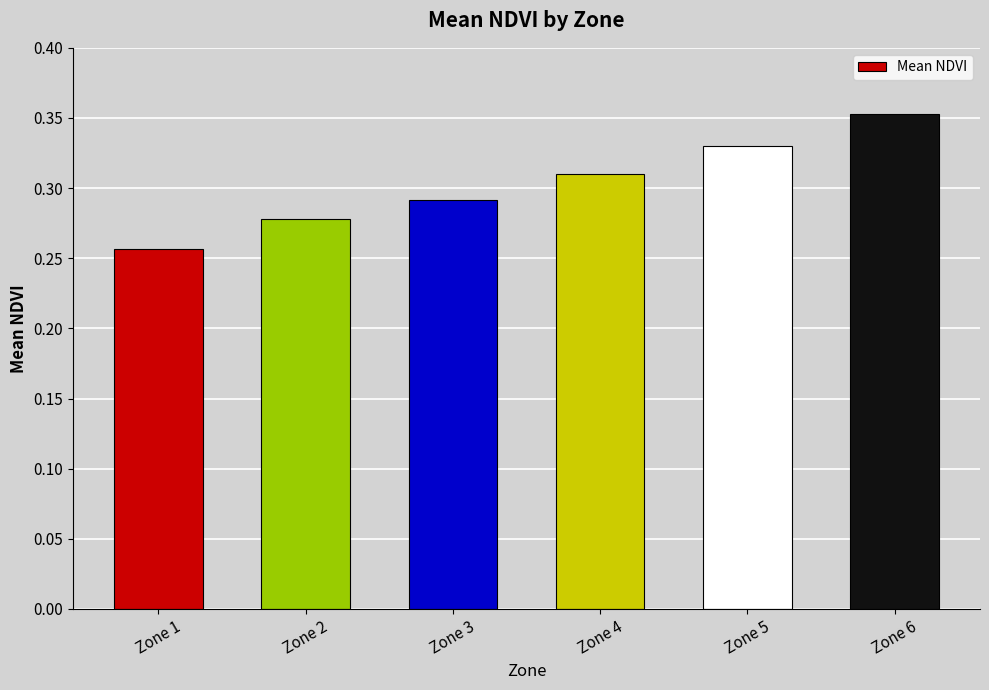

Where is the data nearest to the value 0?

Zone 1